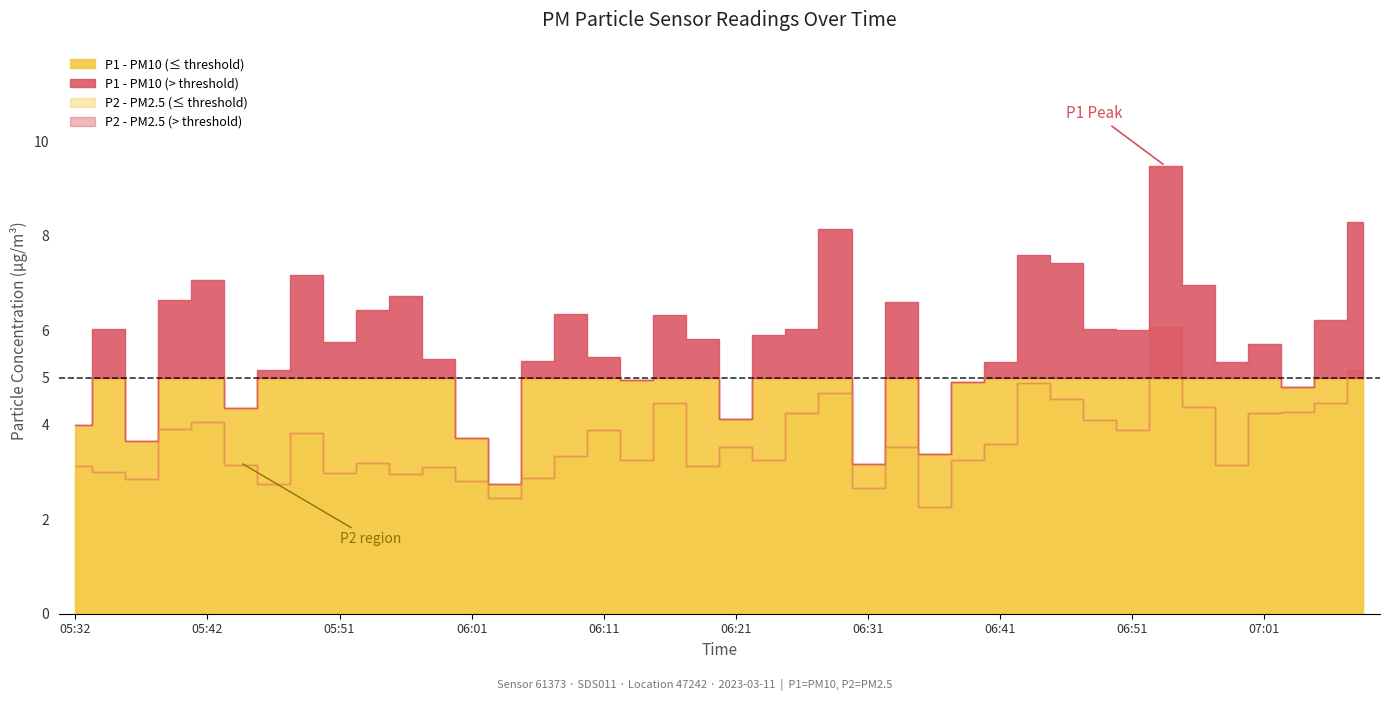

At which label is P2 closest to 4?

05:42